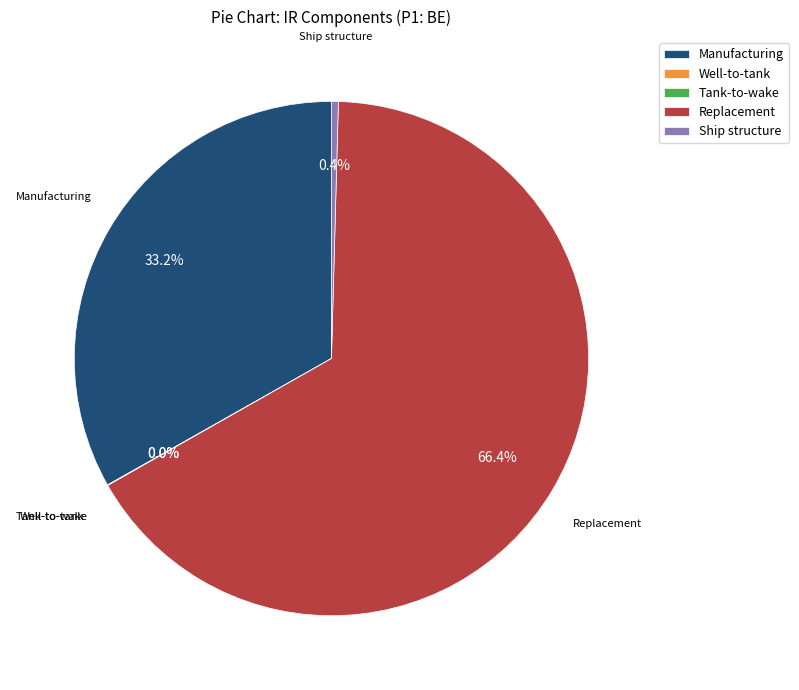

Which has a higher value, Manufacturing or Ship structure?

Manufacturing